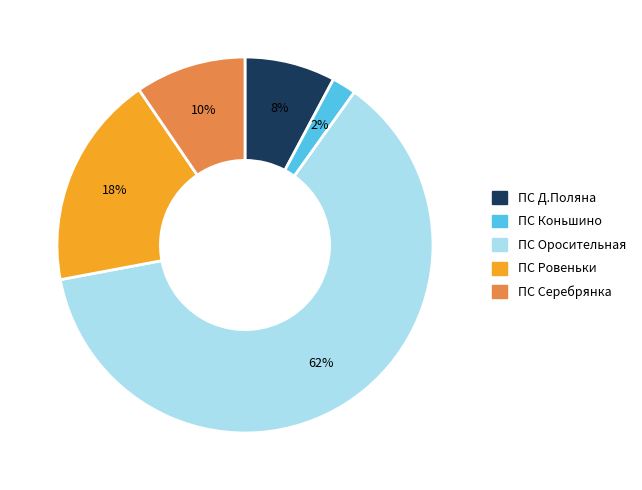

Does ПС Серебрянка represent more than half of the total?

No